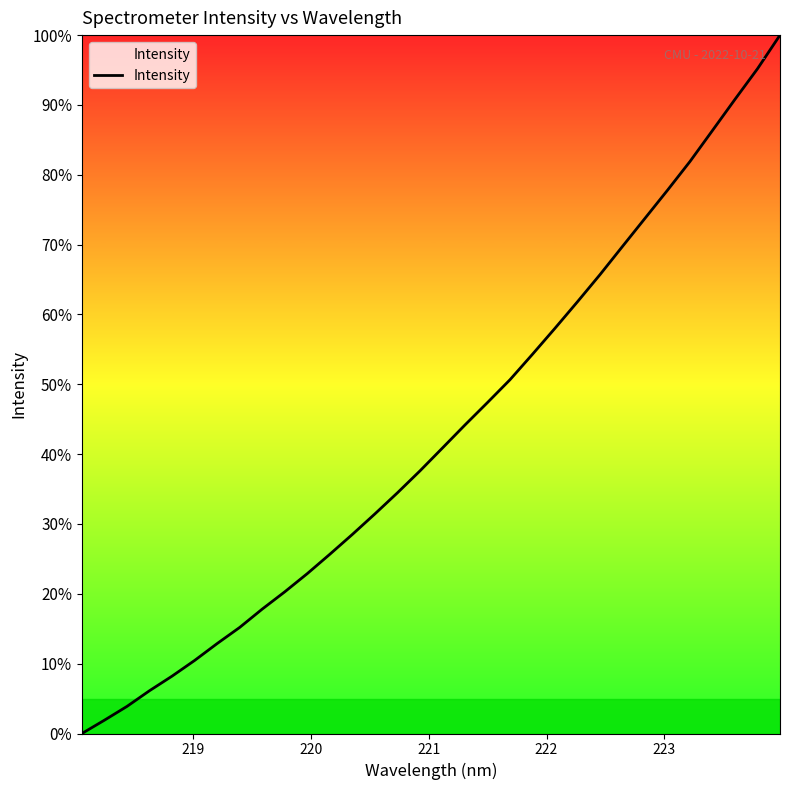

What is the difference between the maximum and minimum values?

100.0